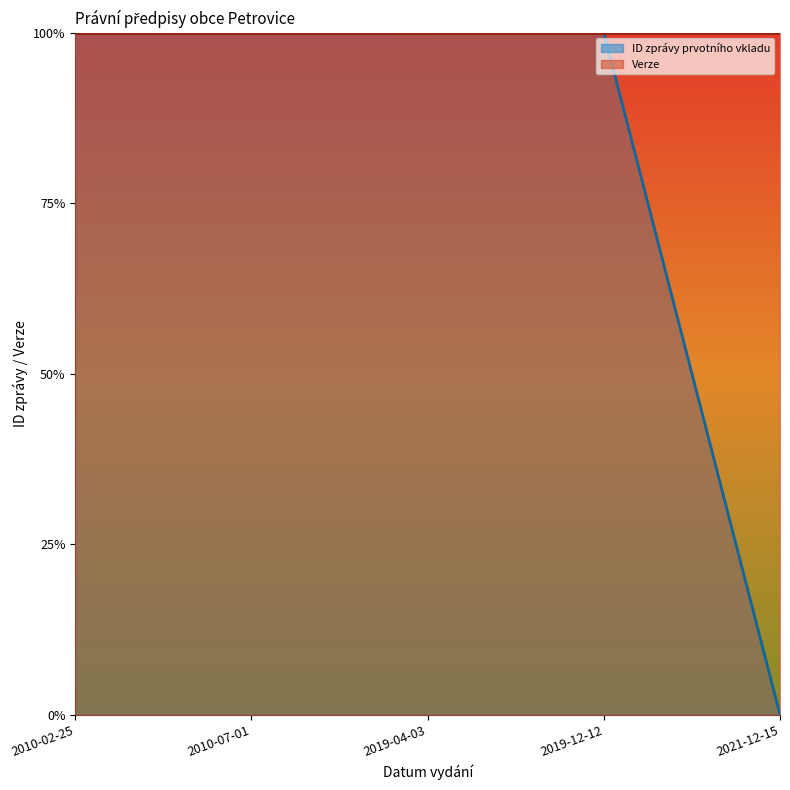

What is the sum of all values?

4.0